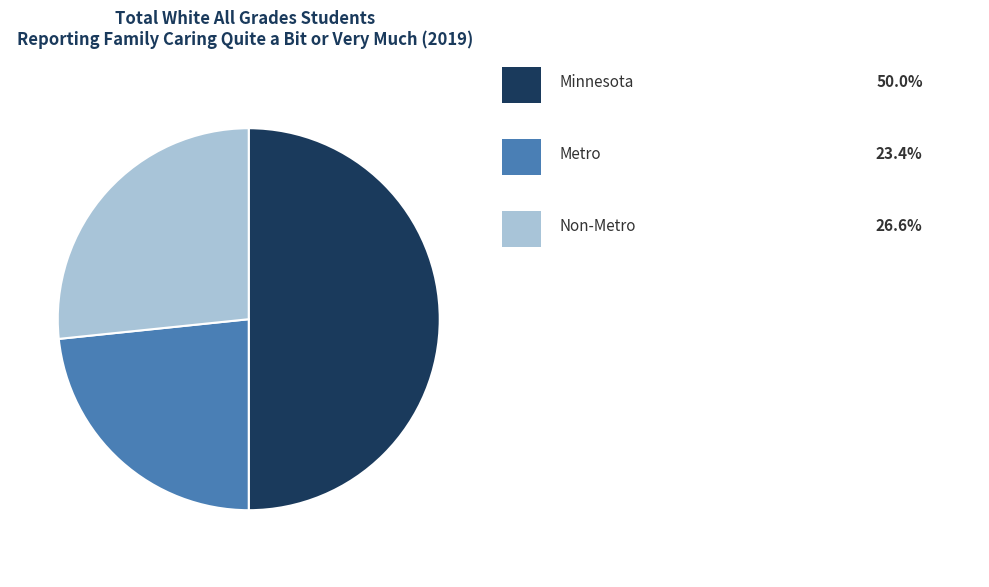

Rank the categories by value from highest to lowest.

Minnesota, Non-Metro, Metro